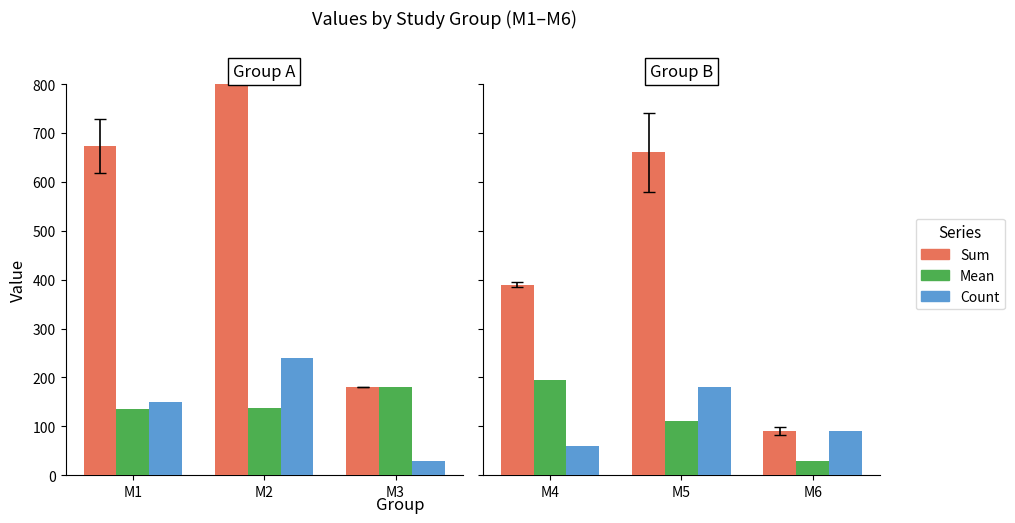

Count the number of data series in this chart.

3